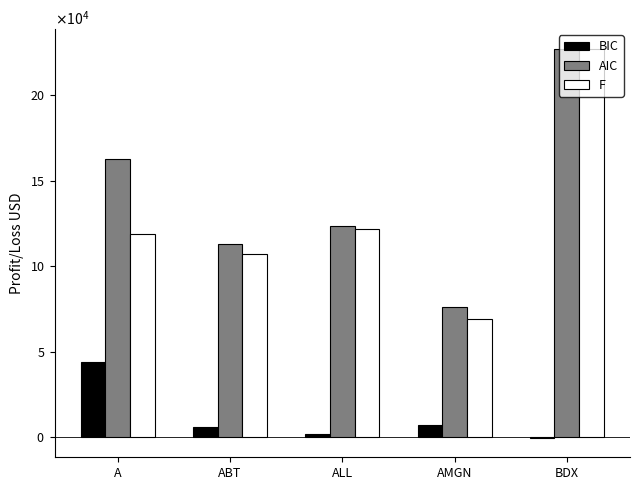

Does the chart contain stacked bars?

No